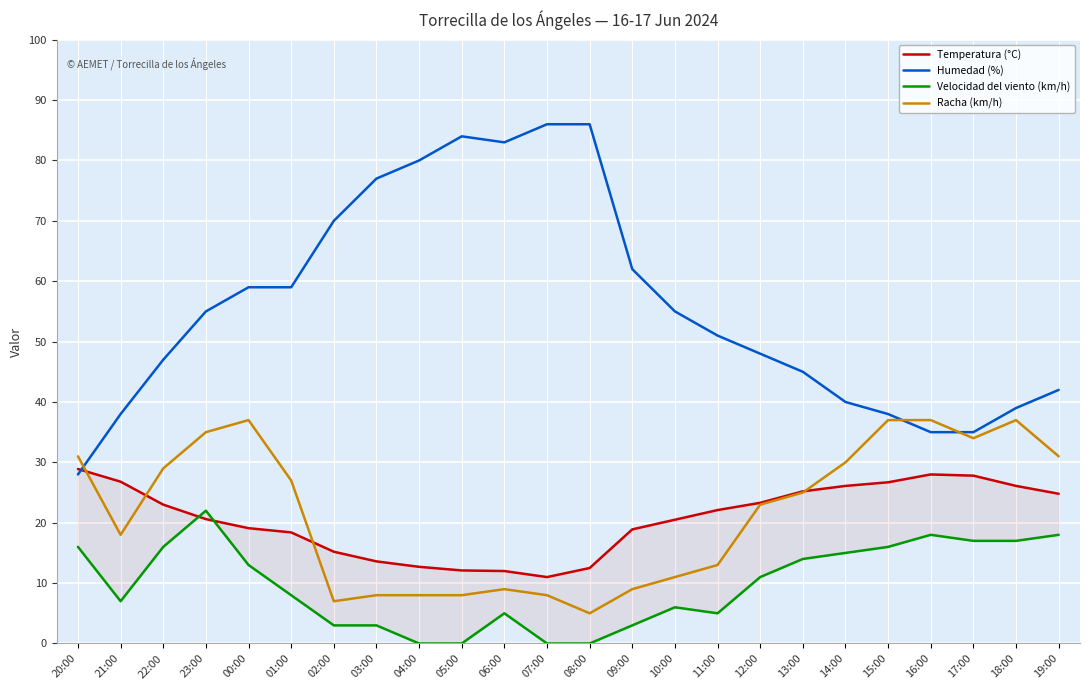

What is the difference between the Velocidad del viento (km/h) values at 06:00 and 19:00?

13.0